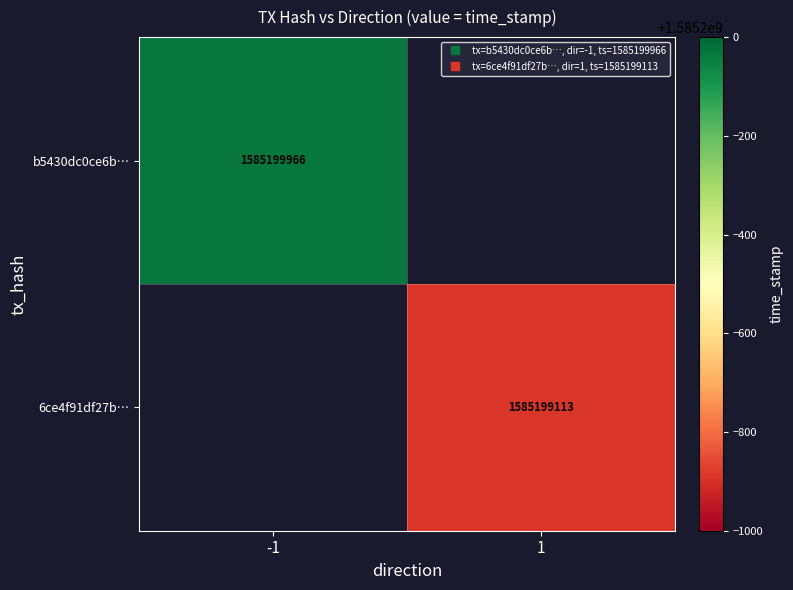

List the series in order of their peak value, highest first.

b5430dc0ce6baa21774b3f35f10677e21358cda, 6ce4f91df27b451b9feeafdd33bcae7b68c90bc